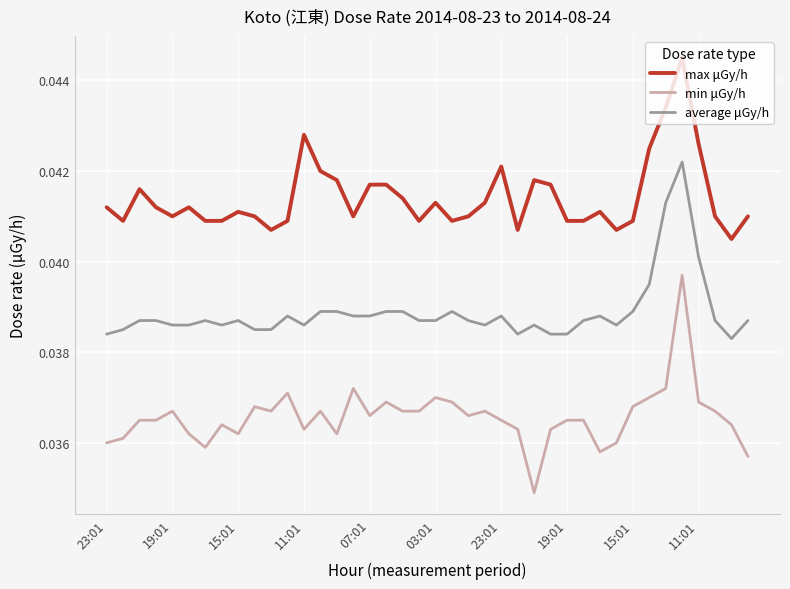

List the series in order of their peak value, highest first.

max μGy/h, average μGy/h, min μGy/h